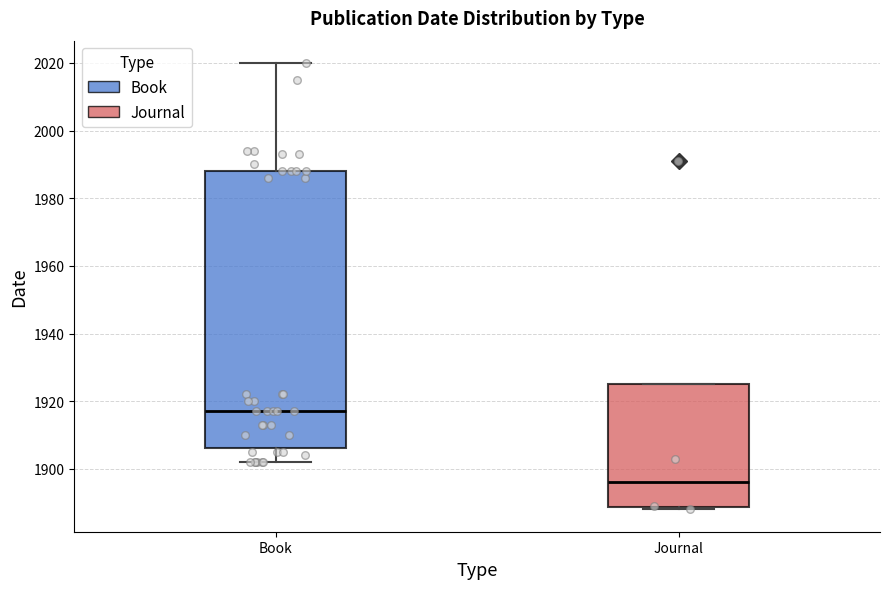

Where does the upper whisker of the box for Book end on the y-axis? The values are not printed on the chart, so give them approximately, as read against the axis.

2020